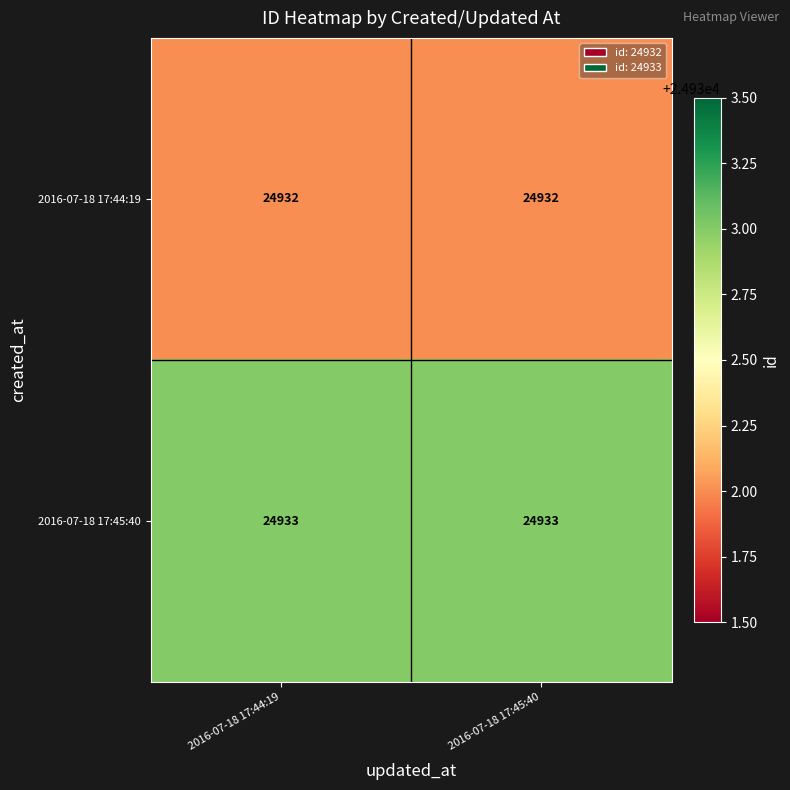

What is the maximum value shown in the chart?

24933